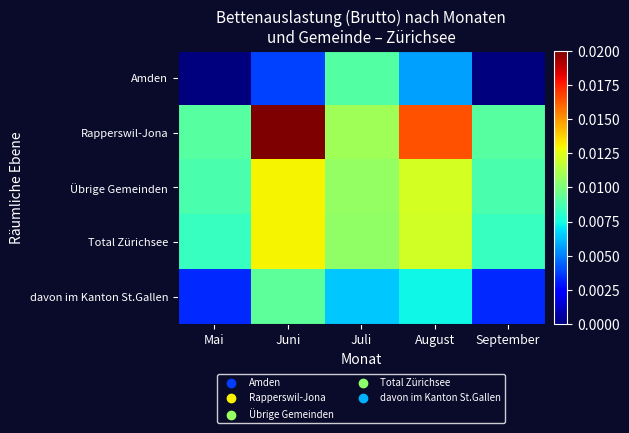

At which category is the sum across all series the highest?

Juni